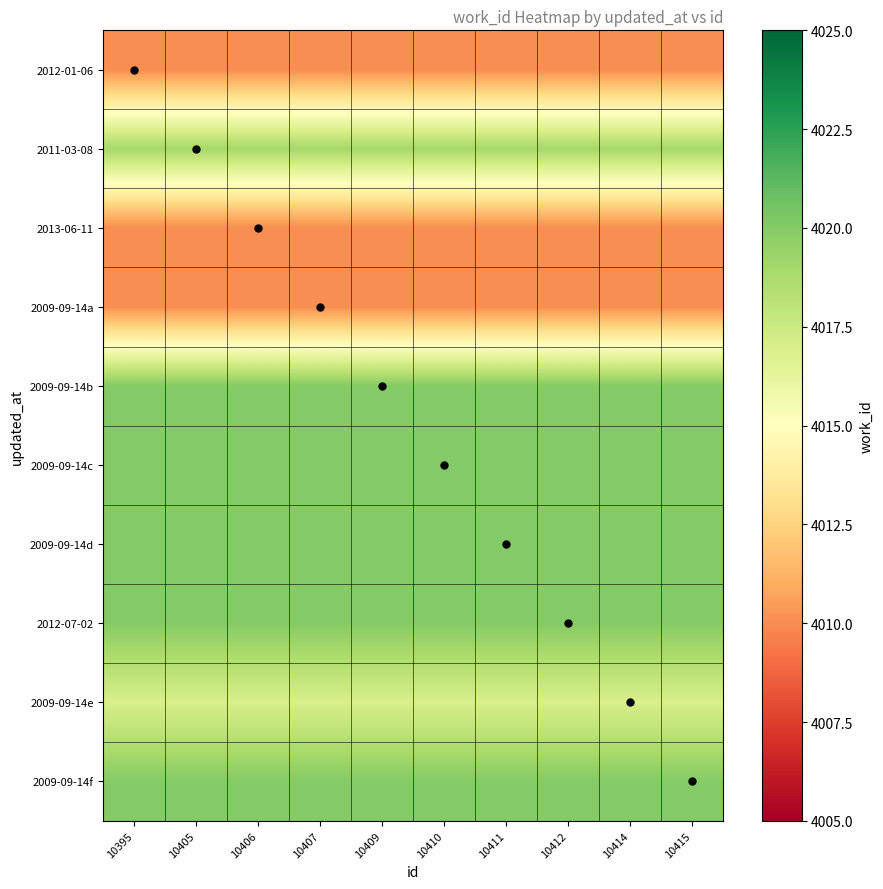

Between 10415 and 10409, which is larger?

10415